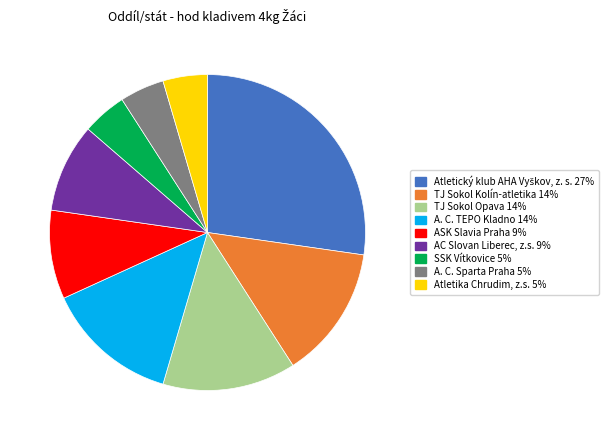

Is there a majority slice in this chart?

No